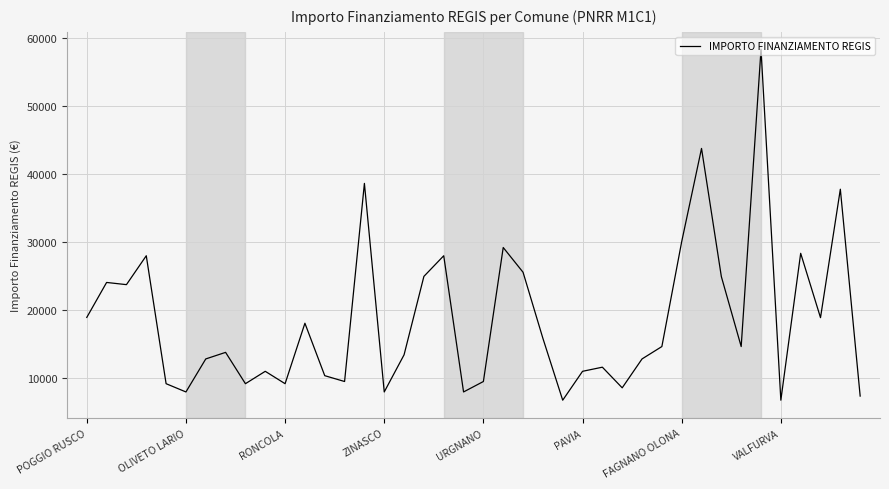

What is the difference between the maximum and minimum values?

51595